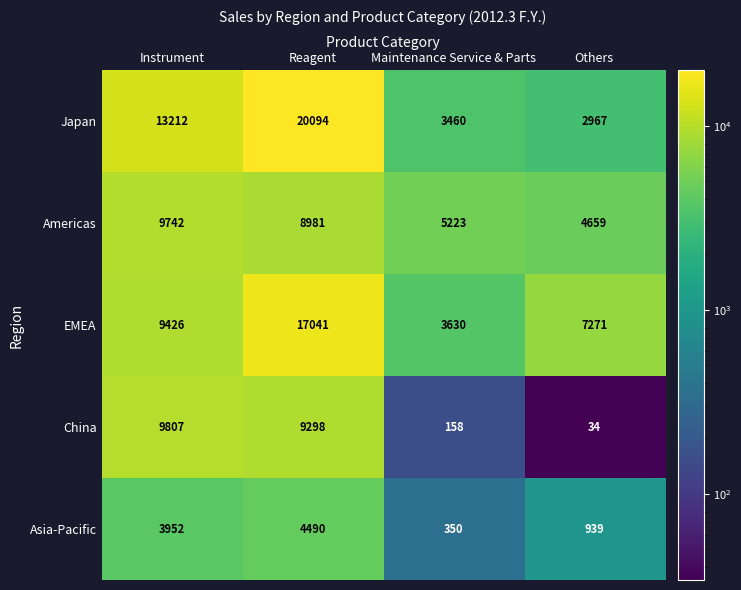

What is the difference between the second highest and minimum values in the Japan series?

10245